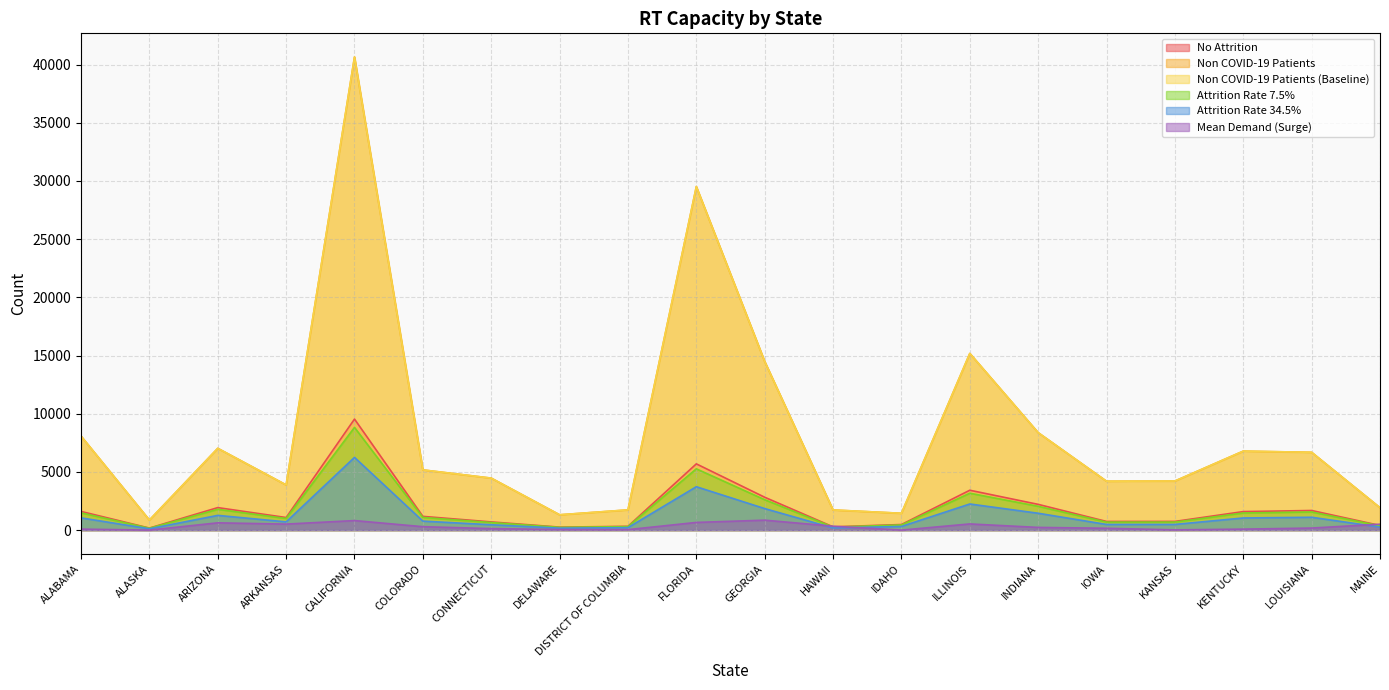

Rank the series at ALABAMA from lowest to highest value.

Mean Demand (Surge), Attrition Rate 34.5%, Attrition Rate 7.5%, No Attrition, Non COVID-19 Patients, Non COVID-19 Patients (Baseline)